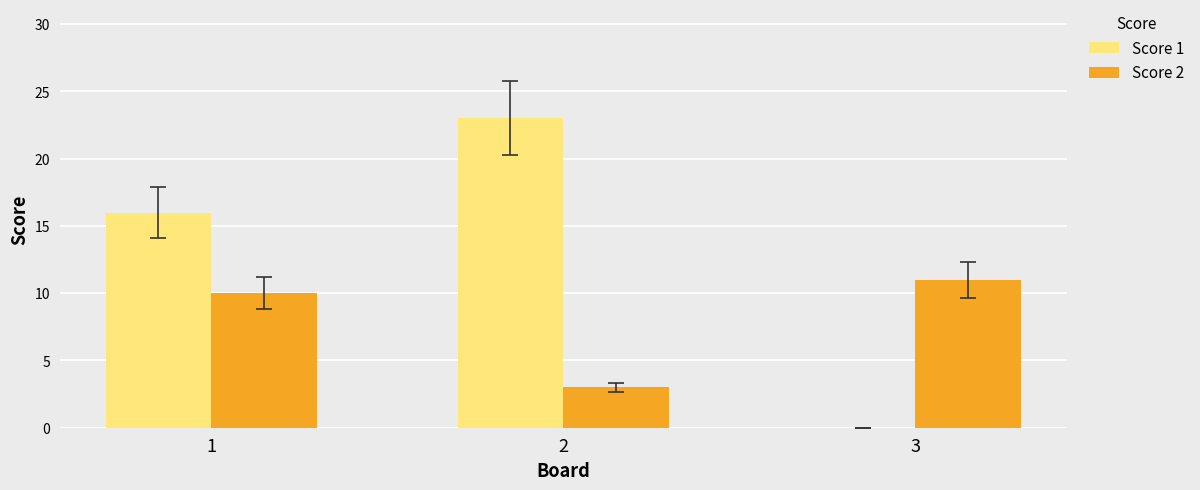

Which series has the largest range (max minus min)?

Score 1